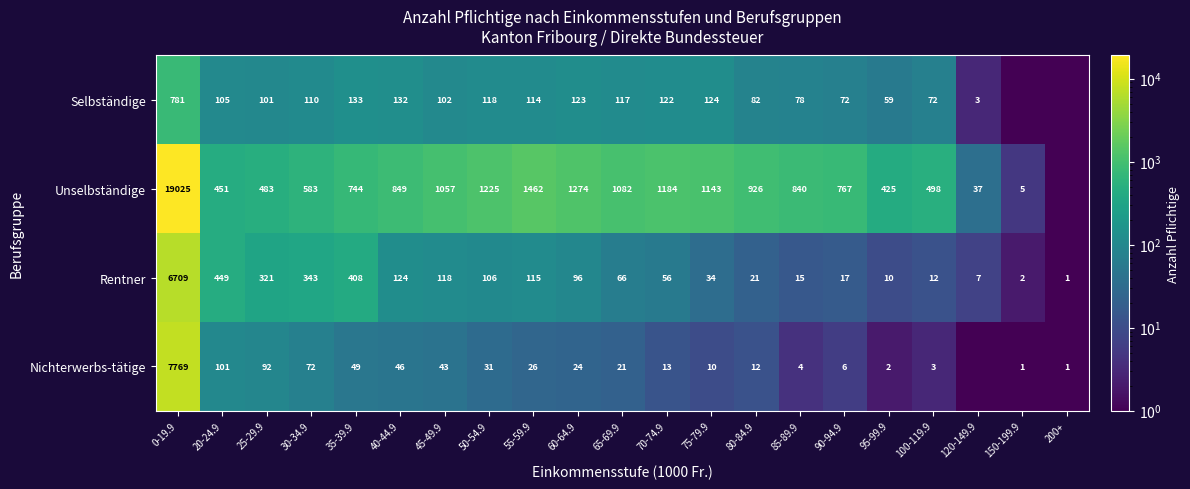

The value of Nichterwerbs-tätige at 100-119.9 is 0.6. True or false?

False